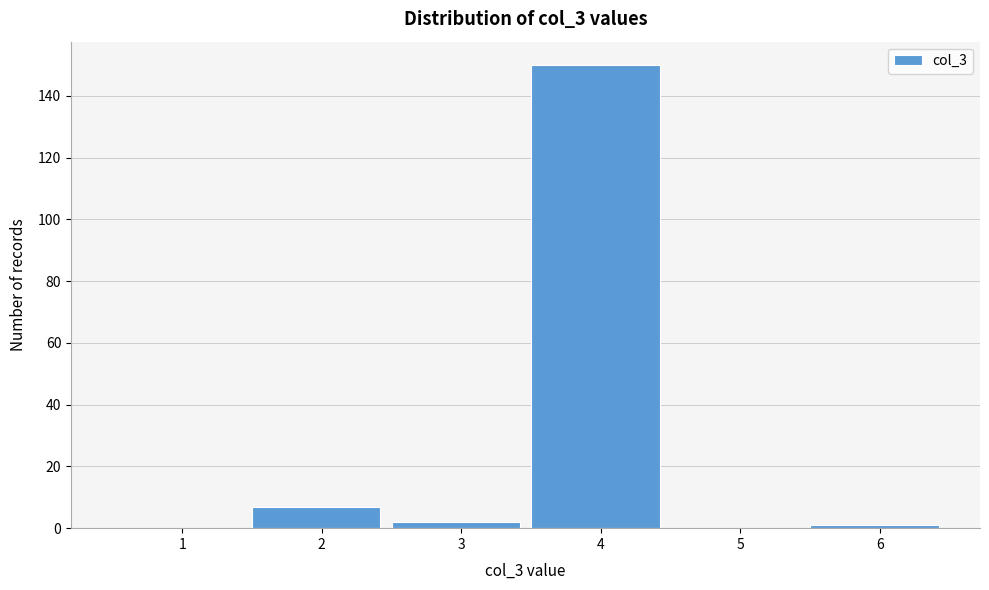

The chart shows a value of 150 at 4. True or false?

True